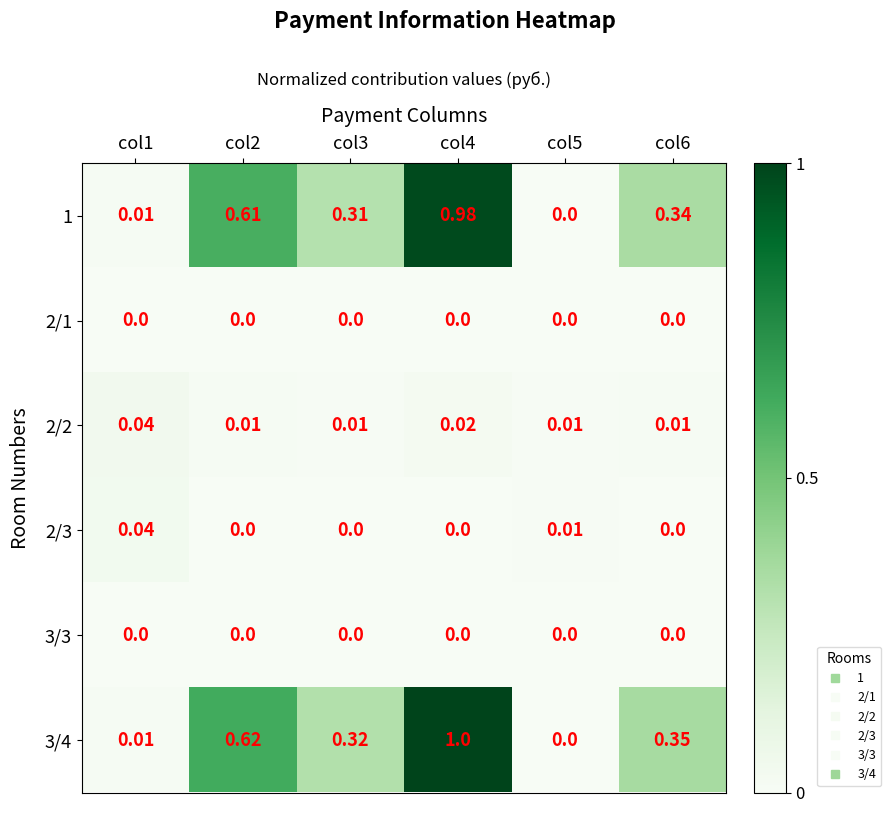

Is the value of 2/2 at col5 greater than the value of 3/4 at col6?

No